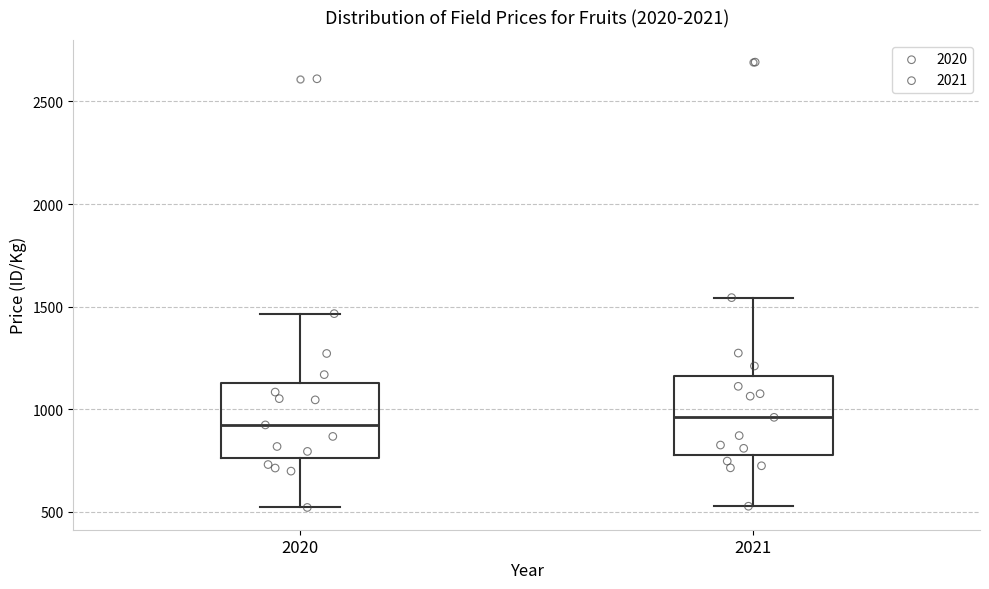

Where is the lower edge of the box at x = 2021 on the y-axis? The values are not printed on the chart, so give them approximately, as read against the axis.

800